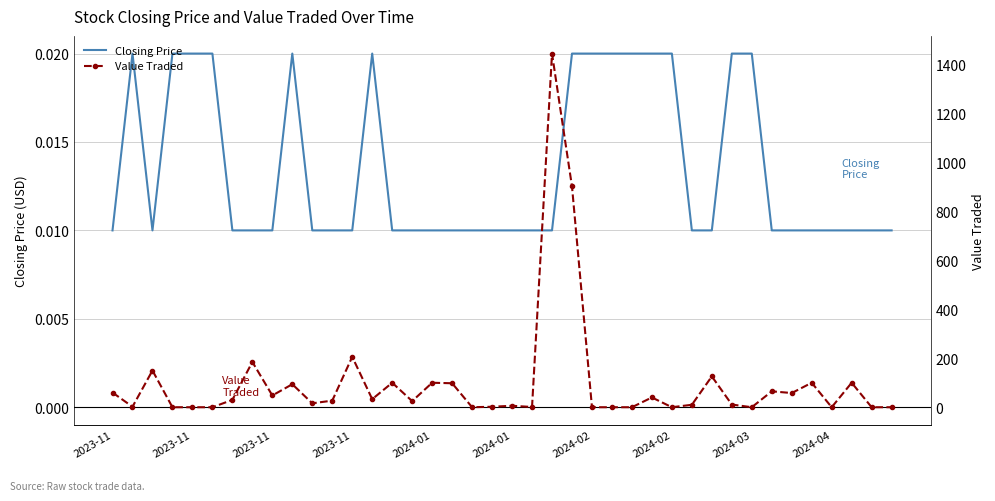

Rank the series at 2023-11 from lowest to highest value.

Closing Price, Value Traded